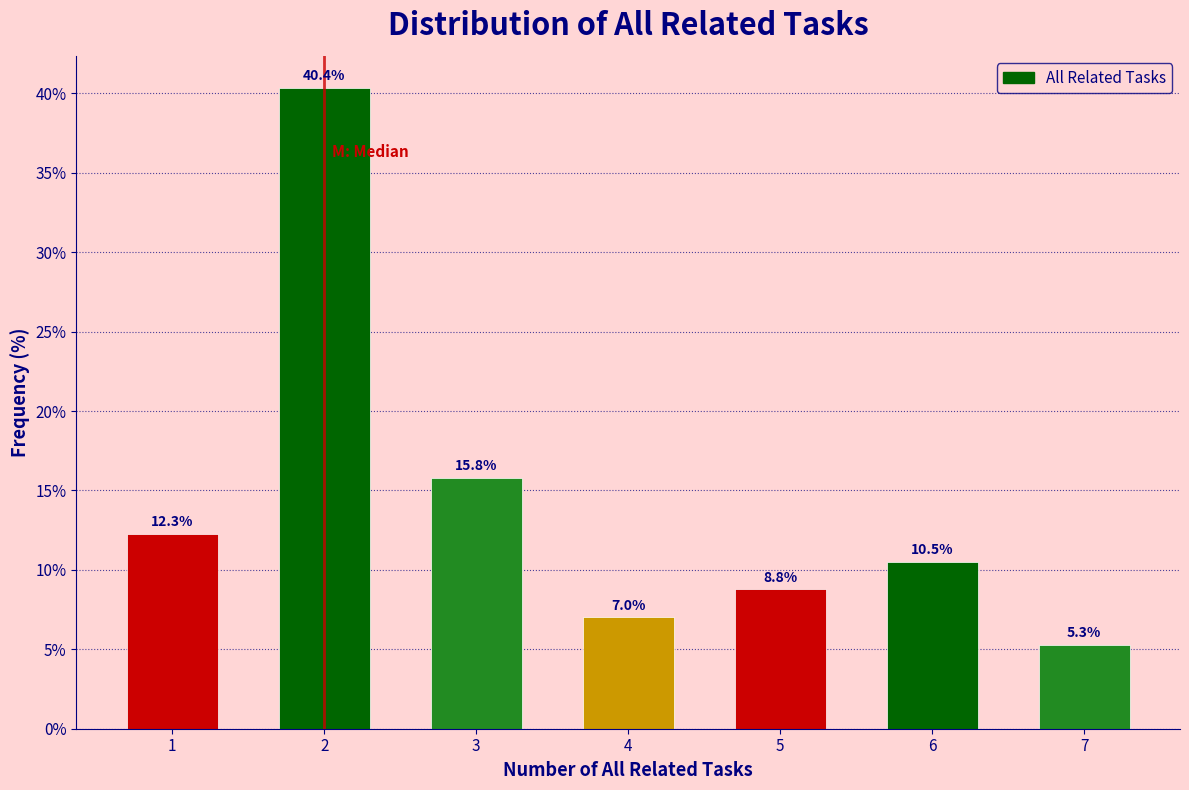

Reading left to right, transcribe all the data shown in this chart.

12.3	40.4	15.8	7.0	8.8	10.5	5.3